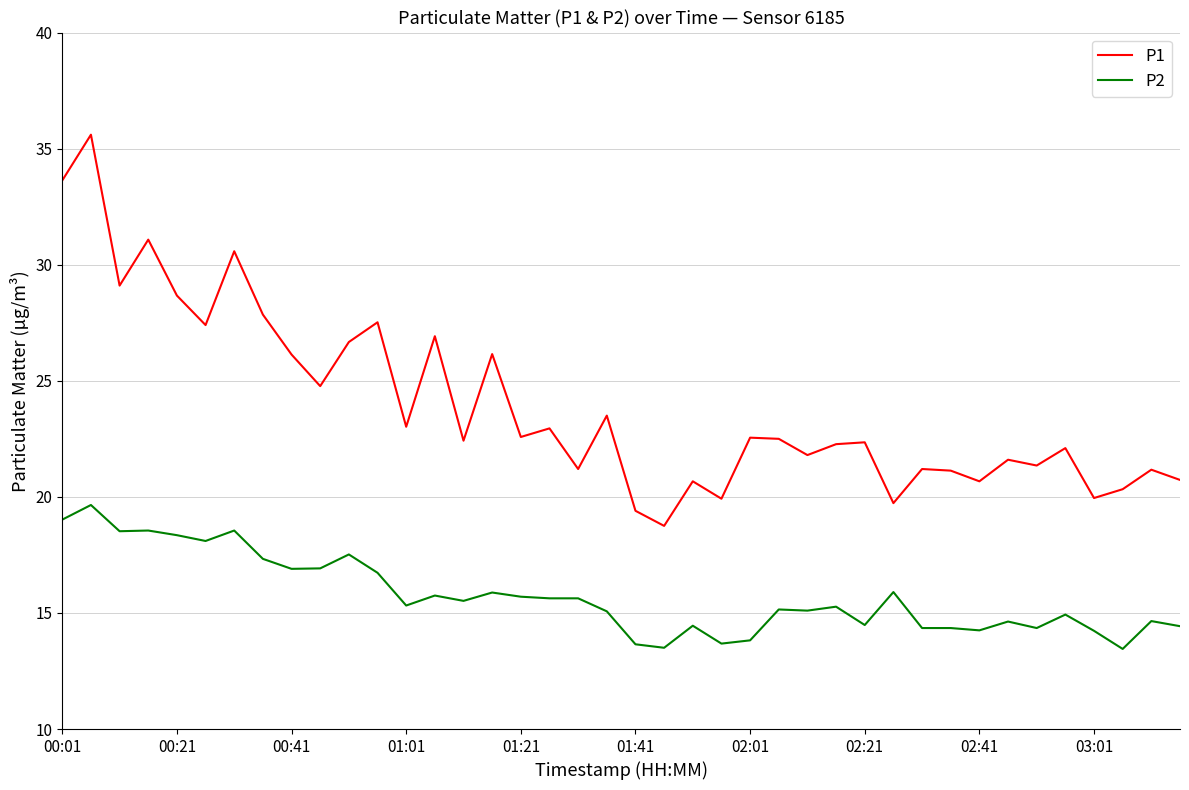

Rank the series by their average value, from highest to lowest.

P1, P2